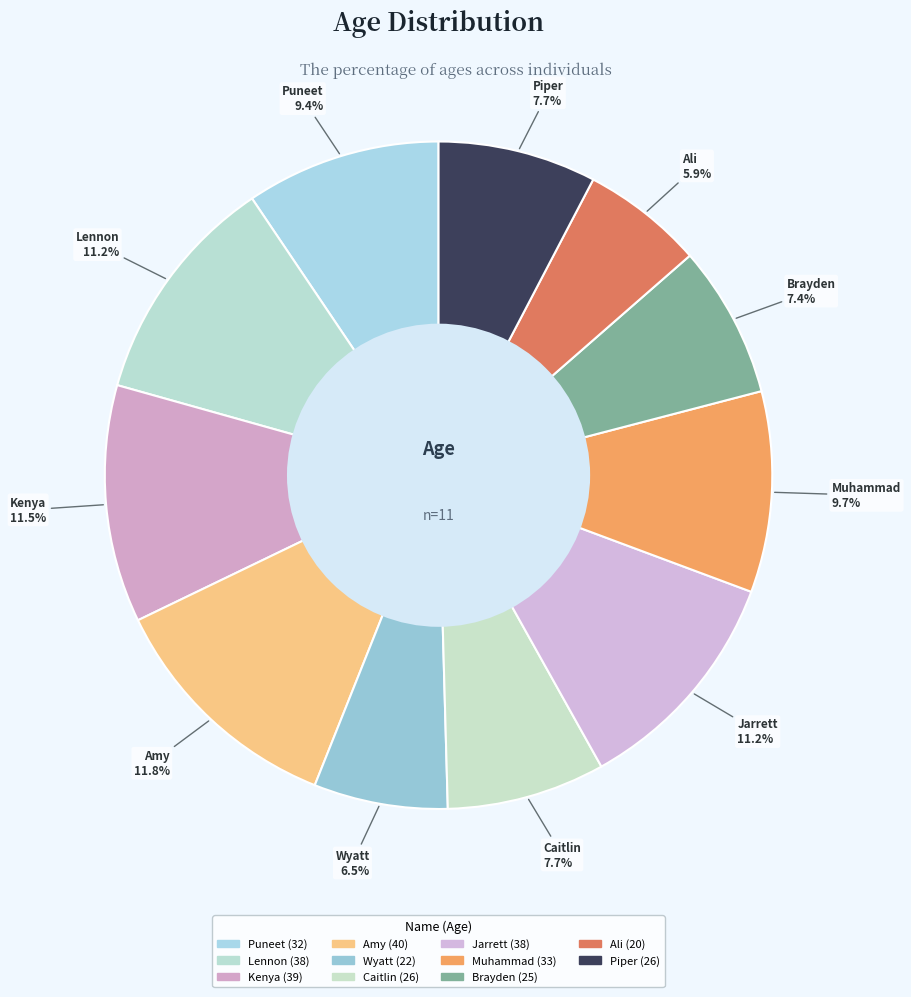

To the nearest percent, what is the difference between the largest and smallest slice percentages?

6%